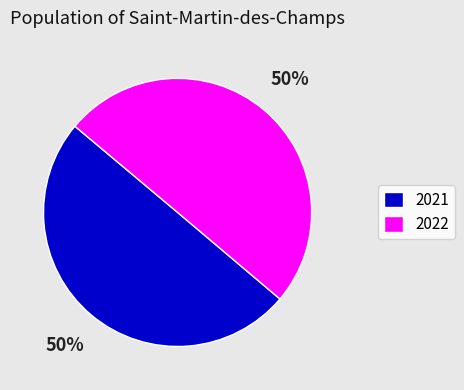

How many slices are in this pie chart?

2